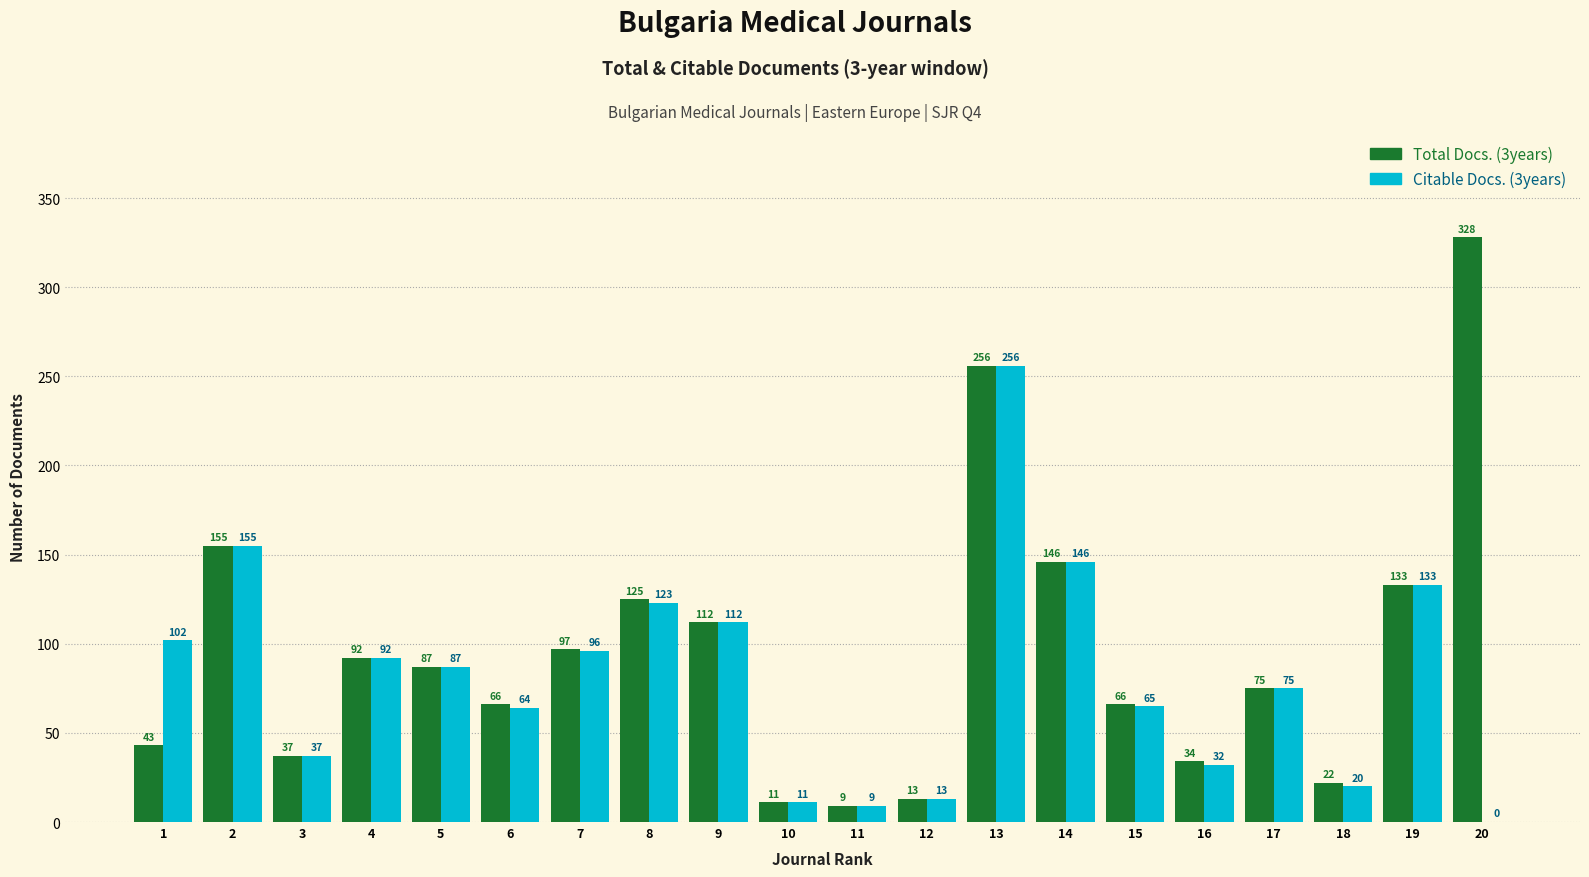

What is the sum of all Citable Docs. (3years) values?

1628